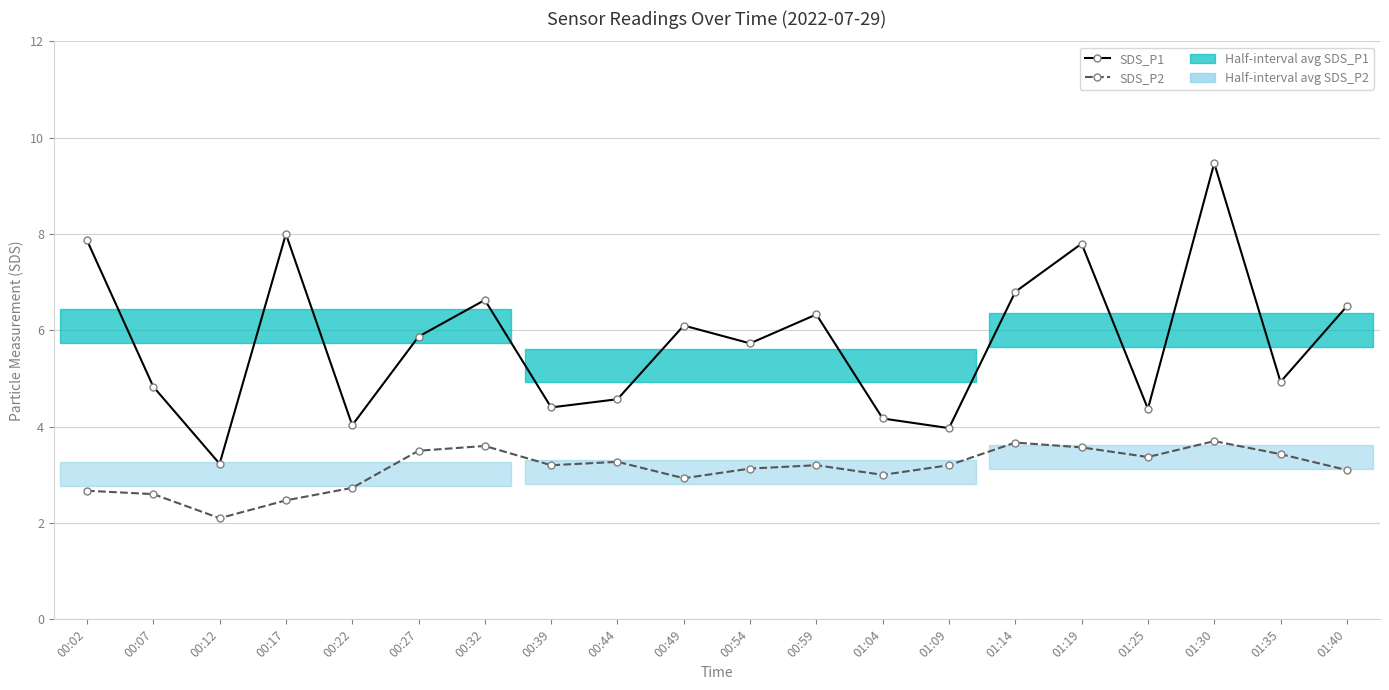

What is the maximum value shown in the chart?

9.5